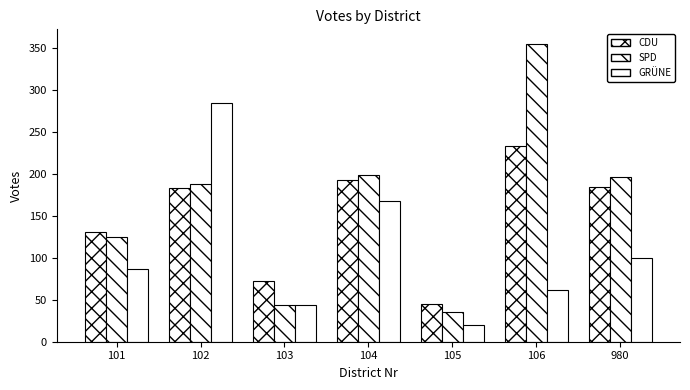

How many categories are shown in the chart?

7